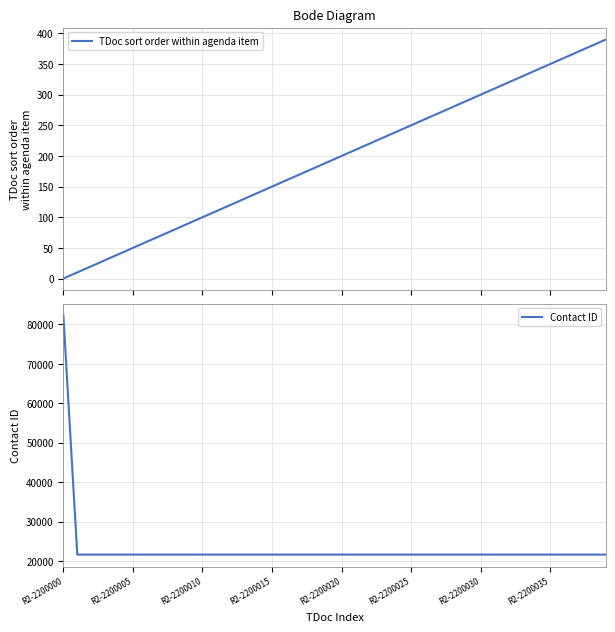

What is the maximum value for TDoc sort order within agenda item?

390